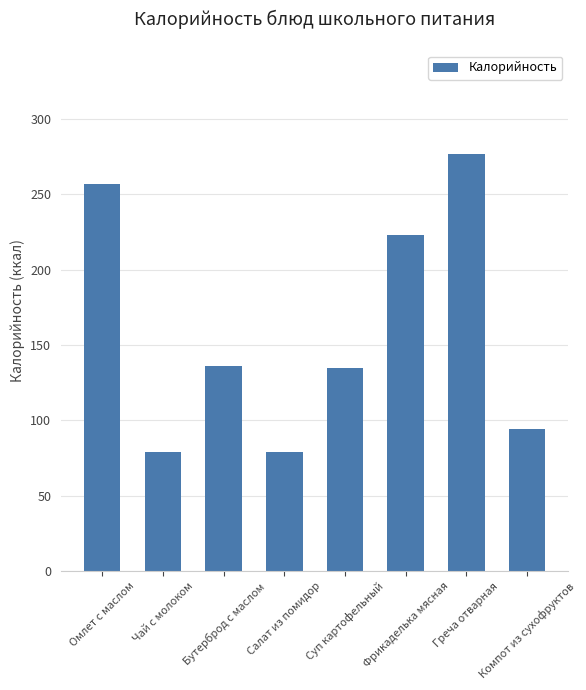

What is the label of the 7th bar from the left?

Греча отварная